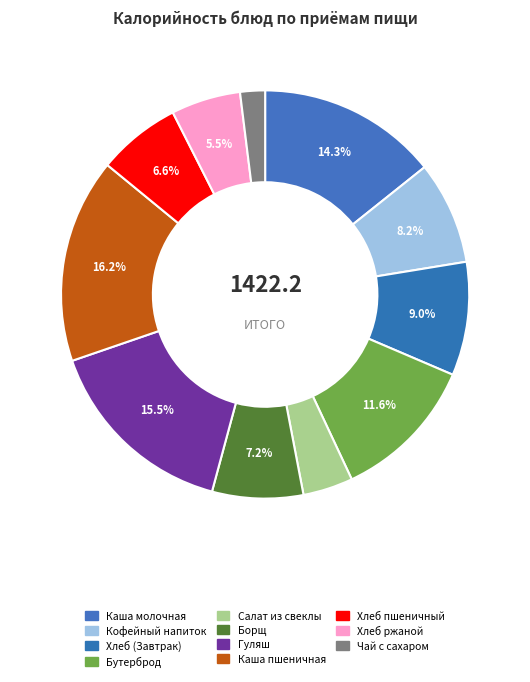

Which slice is the largest?

Каша рассыпчатая пшеничная (Обед)